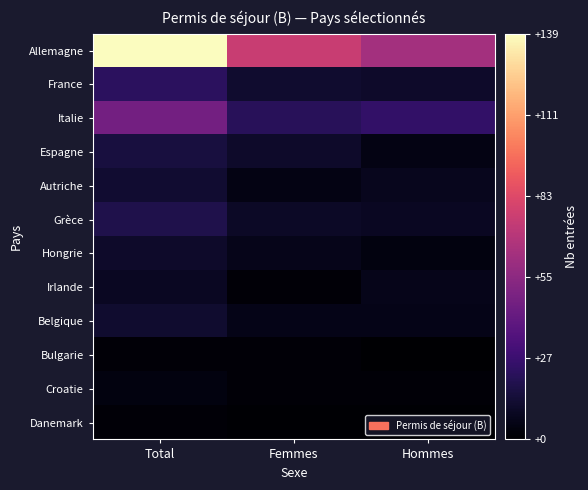

What is the greatest value displayed?

139